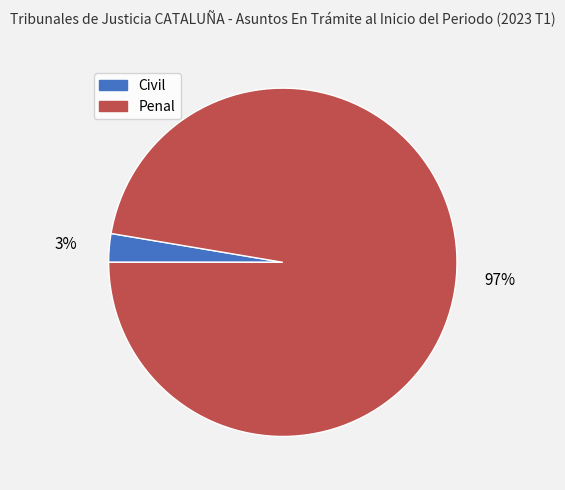

How many segments does this pie chart have?

2